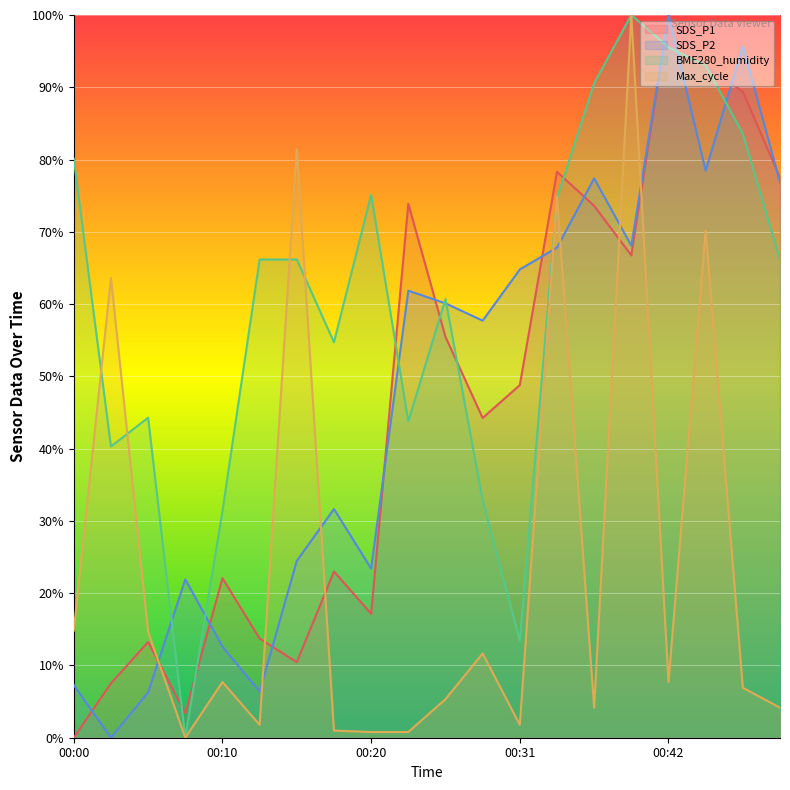

Reading left to right, what are all the values shown in this chart?

SDS_P1: 0.0	7.5	13.2	3.4	22.1	13.7	10.5	23.0	17.1	73.9	55.5	44.2	48.8	78.3	73.6	66.7	100.0	92.9	89.4	77.5
SDS_P2: 7.3	0.0	6.3	21.9	12.6	6.4	24.5	31.6	23.4	61.9	60.1	57.7	64.8	67.8	77.4	68.1	100.0	78.5	95.7	76.9
BME280_humidity: 80.1	40.3	44.3	0.0	31.3	66.2	66.2	54.7	75.1	43.8	60.7	32.8	13.4	74.6	90.5	100.0	95.5	93.0	83.6	66.2
Max_cycle: 14.8	63.6	14.6	0.0	7.7	1.8	81.4	1.0	0.8	0.8	5.3	11.7	1.8	74.9	4.2	100.0	7.7	70.2	6.9	4.2